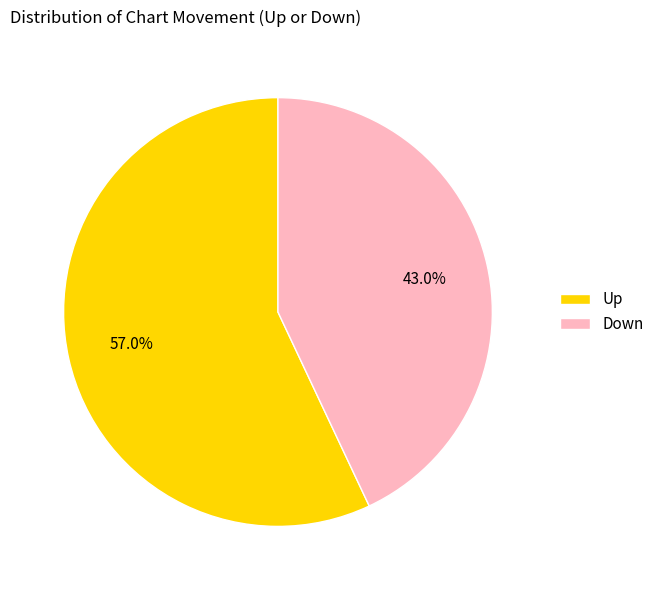

To the nearest percent, what is the average slice percentage?

50%